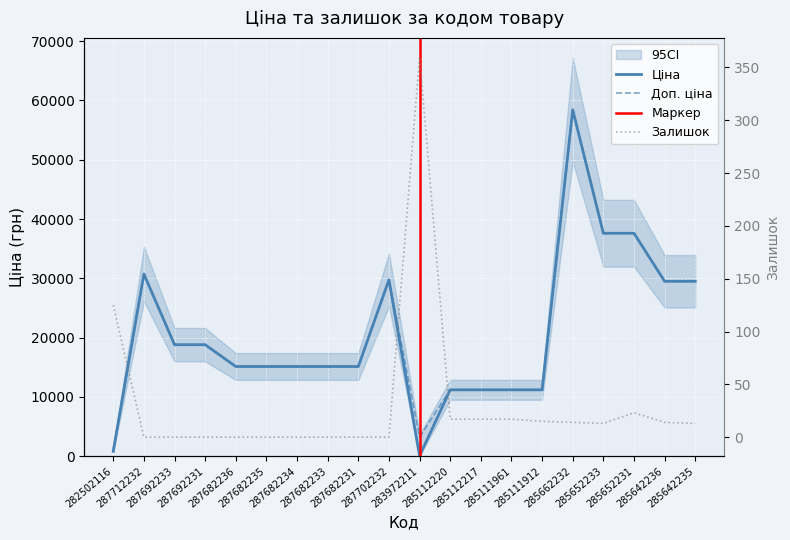

In Доп. ціна, how many points are higher than both neighbors (excluding endpoints)?

3